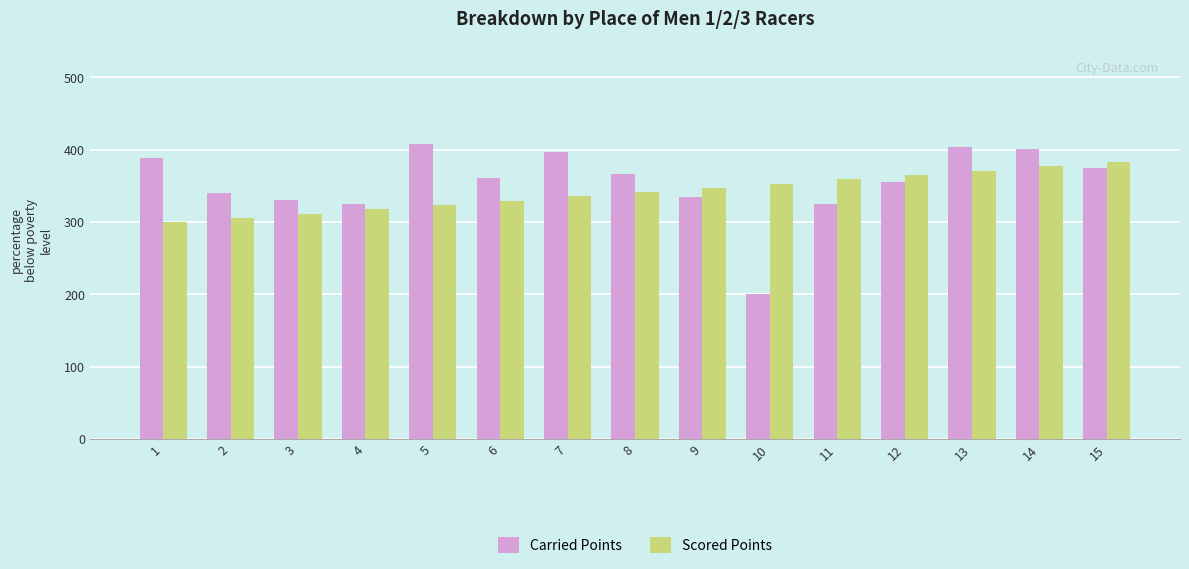

True or false: Scored Points has a value of 235.1 at 12.

False